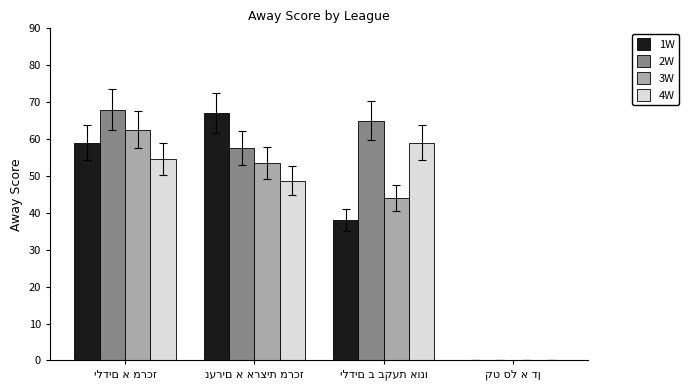

Which series has the widest spread of values?

2W